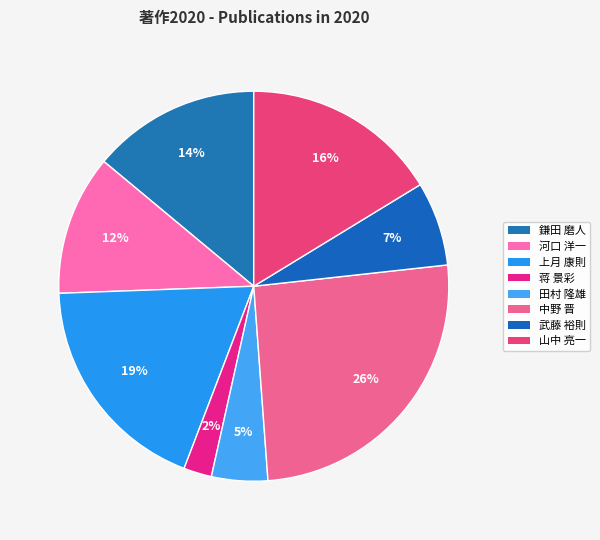

How many segments does this pie chart have?

8